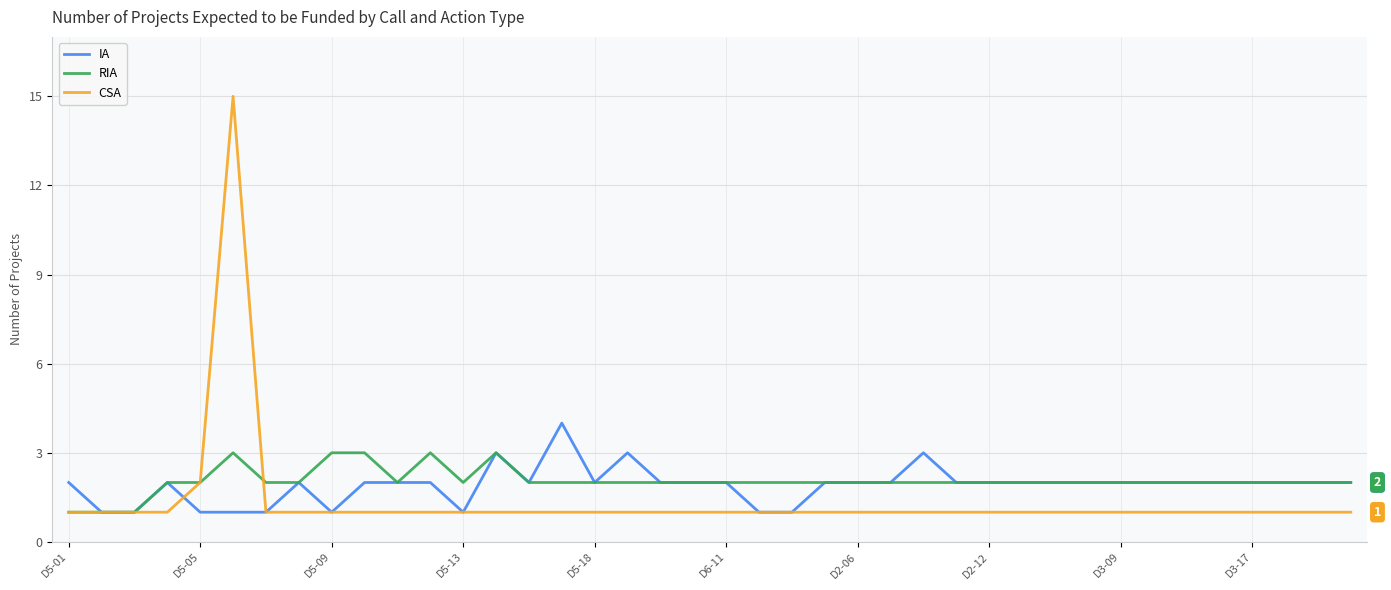

Which series has the widest spread of values?

CSA